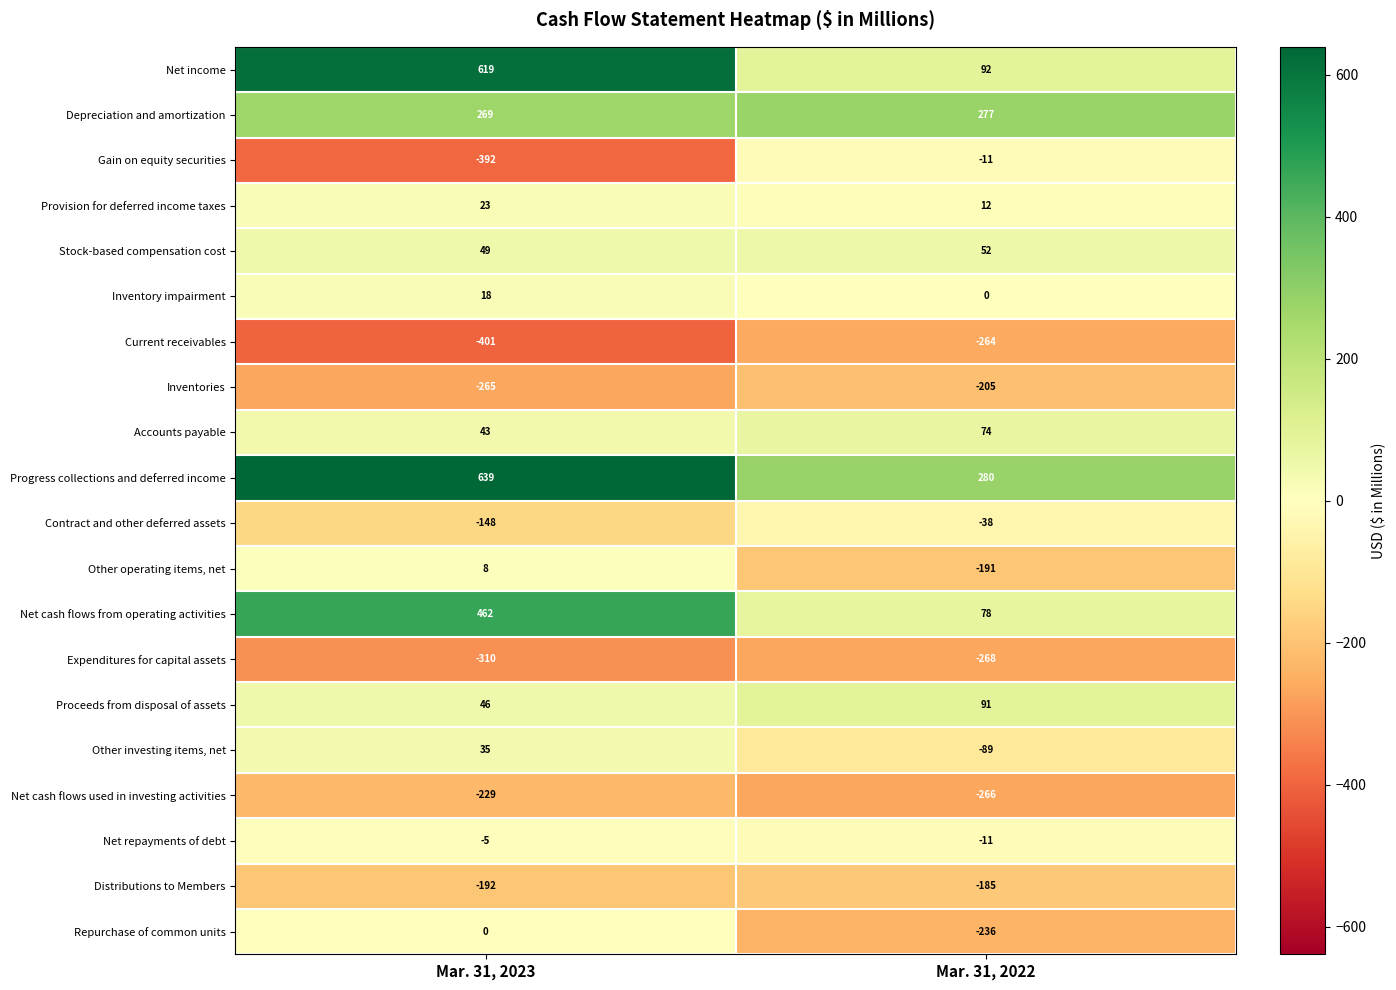

What is the approximate value of Current receivables at Mar. 31, 2023, to the nearest 50?

-400